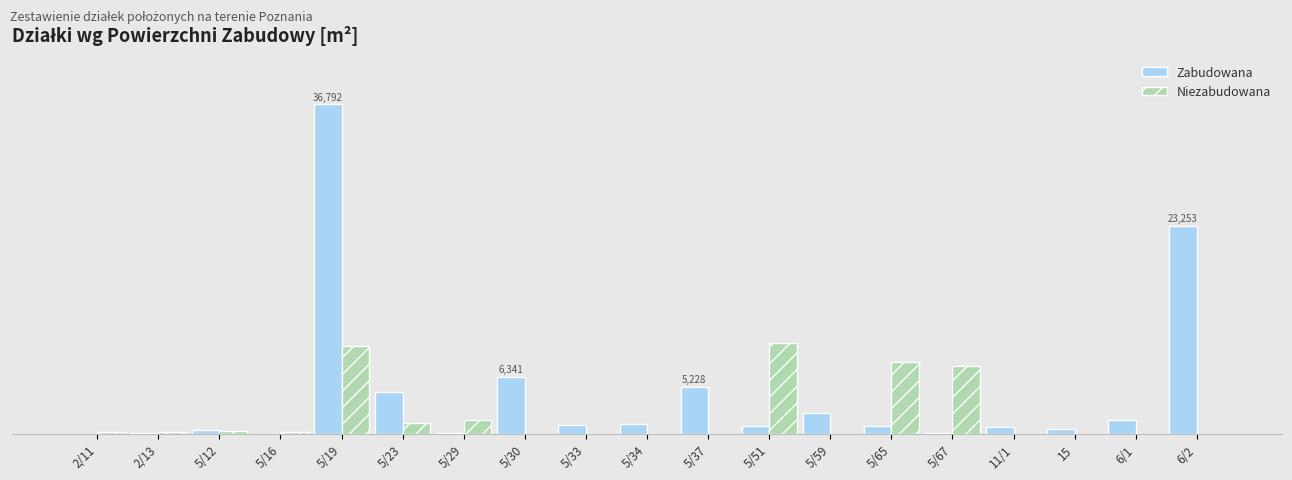

Are the bars grouped side by side (vs. stacked)?

Yes